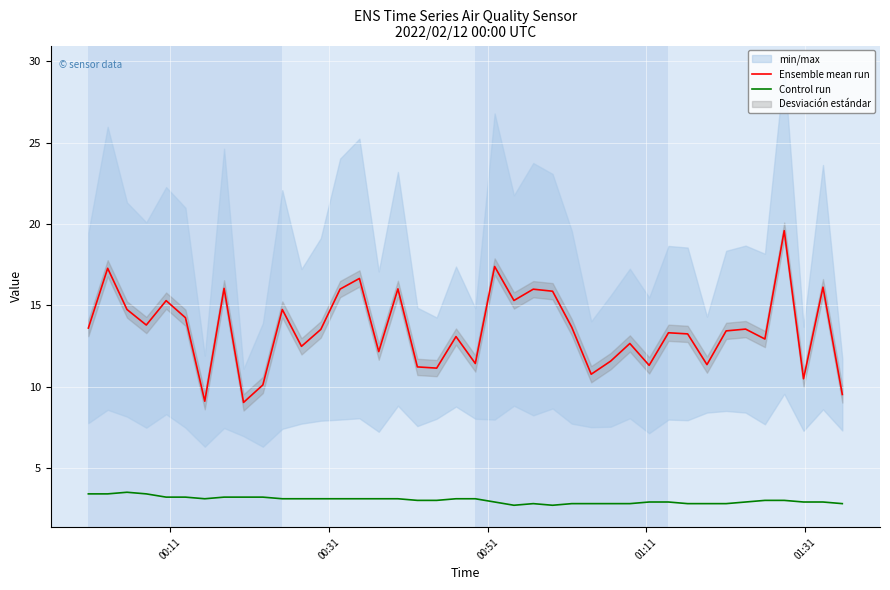

True or false: Ensemble mean run and Control run intersect in this chart.

False